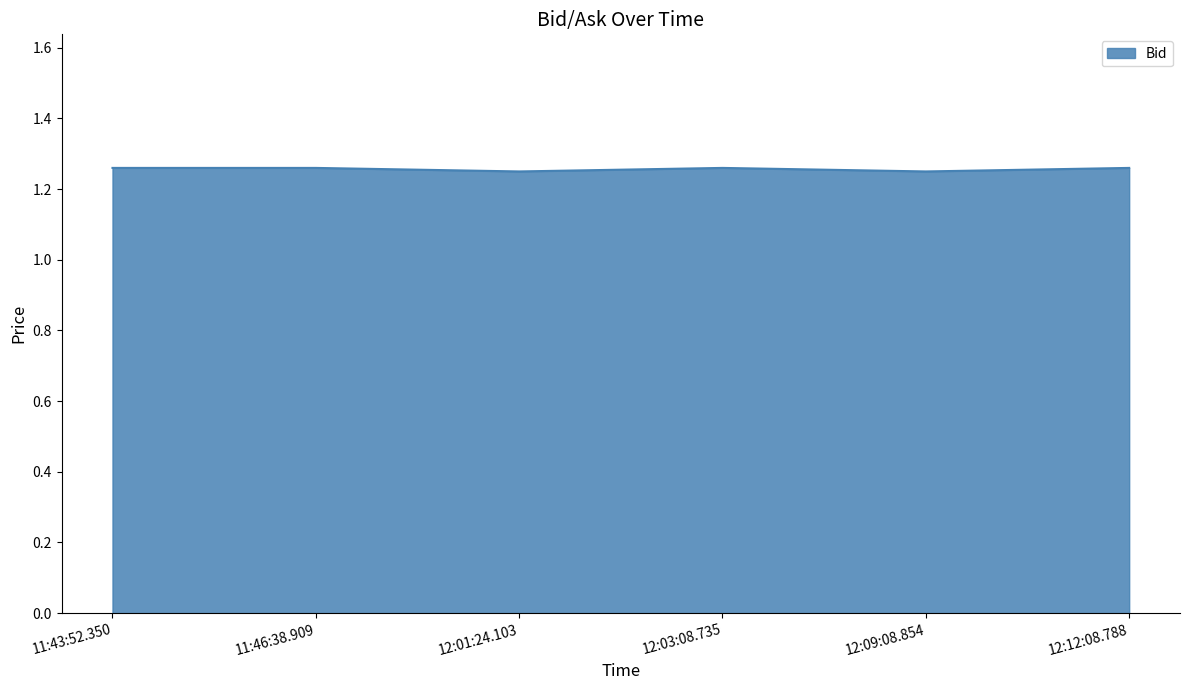

Count the values in the range 1 to 2.

6